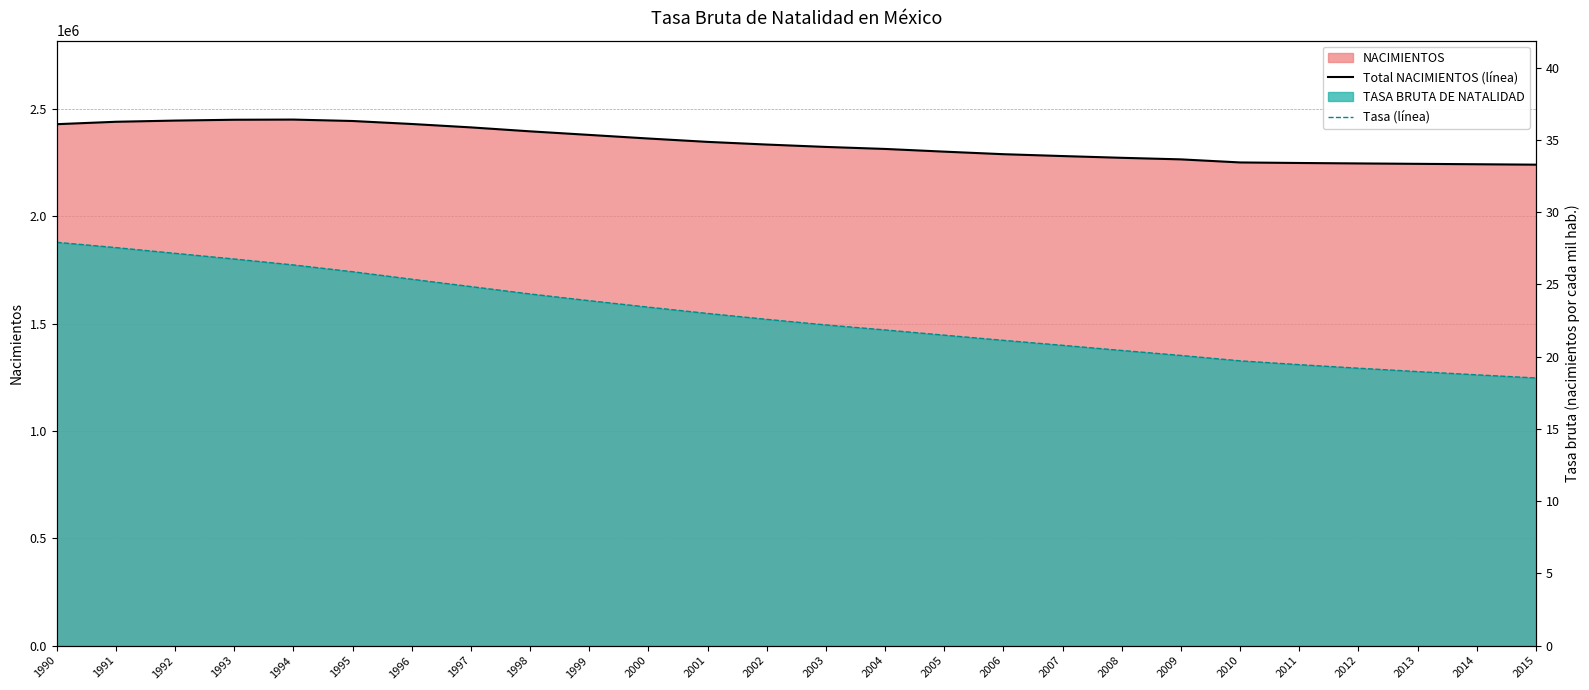

Which series has the largest total across all categories?

Total NACIMIENTOS (línea)